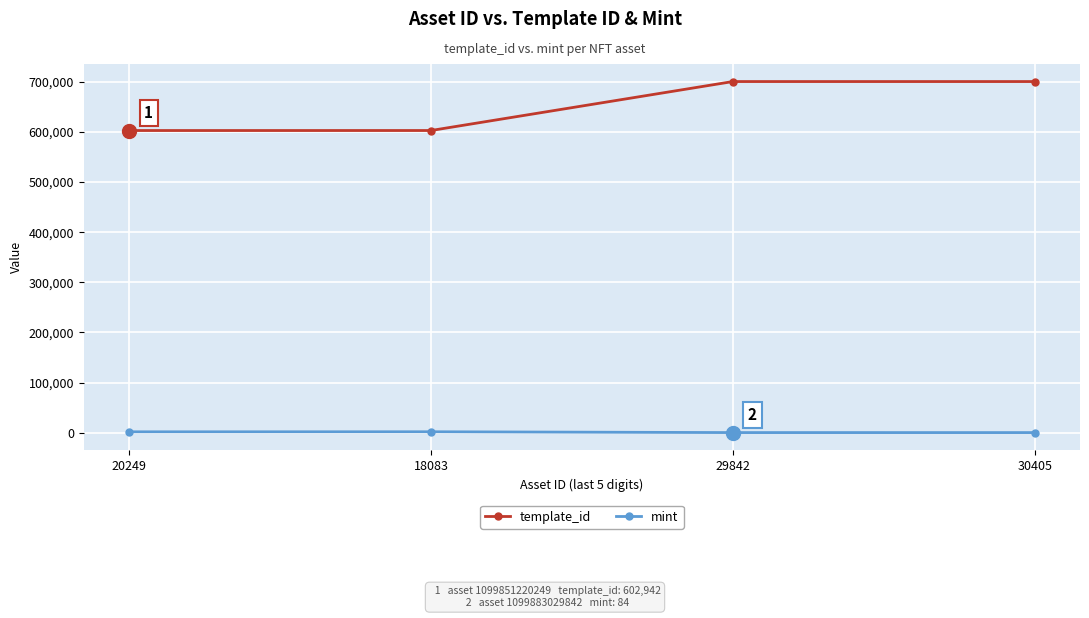

Does the chart have visible grid lines?

Yes